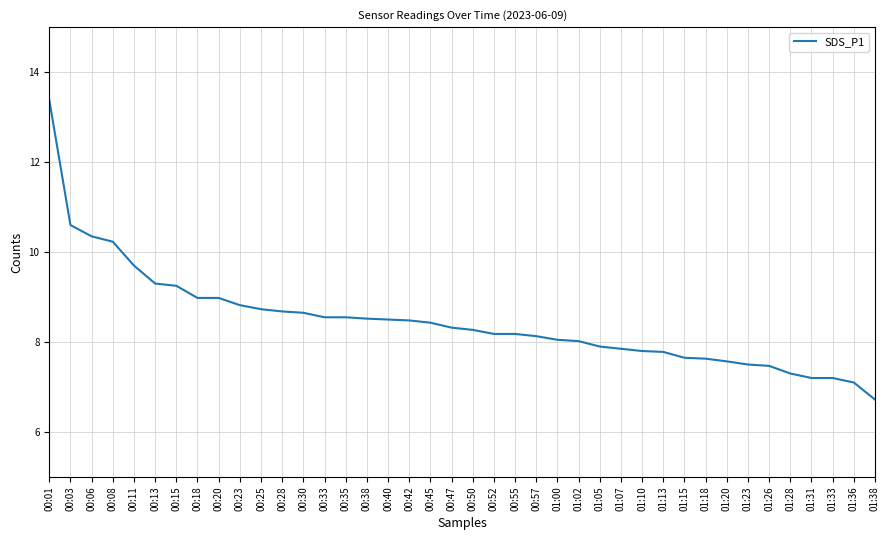

True or false: the data shows 8.6 at 00:35.

True